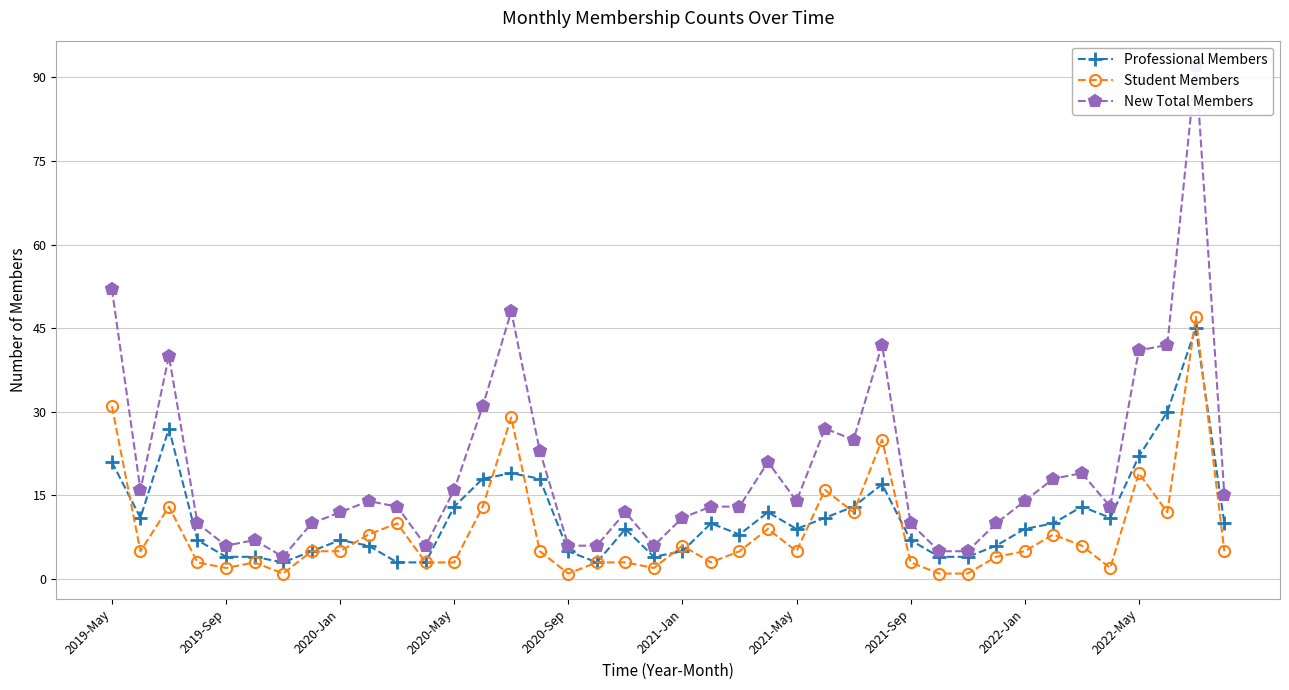

What is the lowest value of the Student Members series?

1